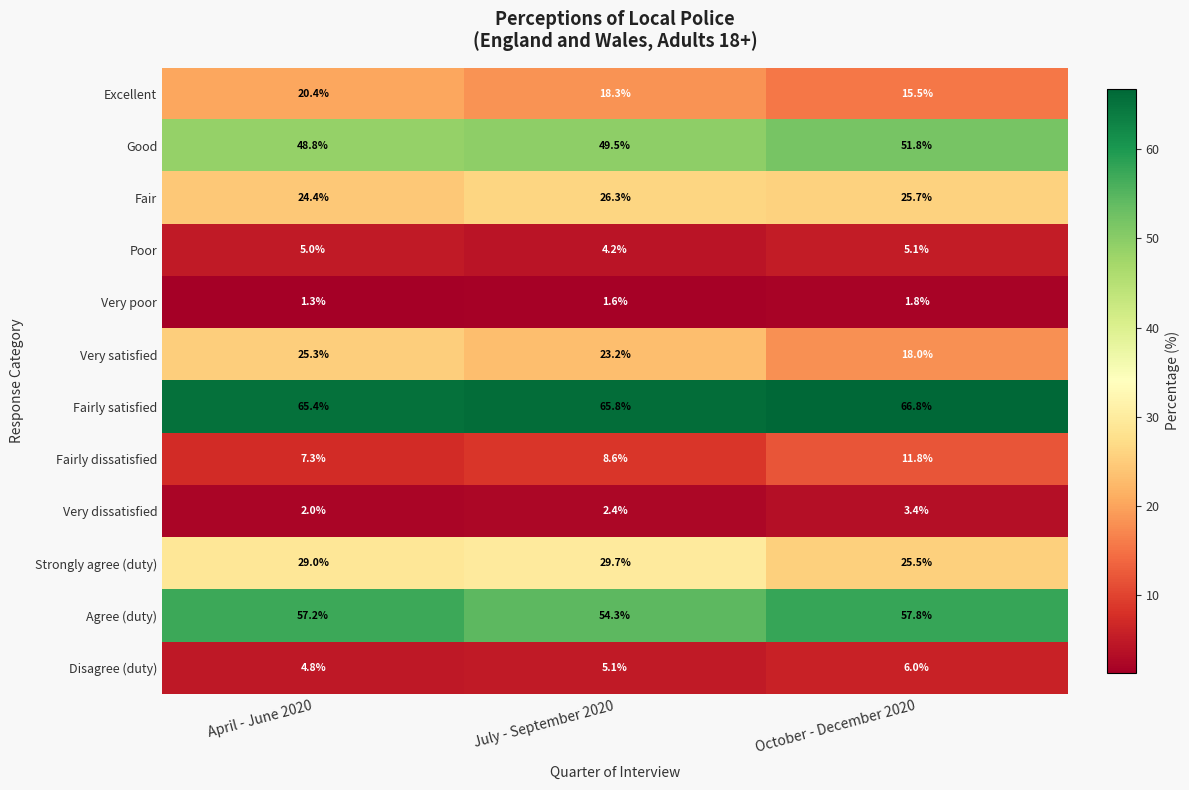

At which category does the chart reach its minimum across all series?

April - June 2020